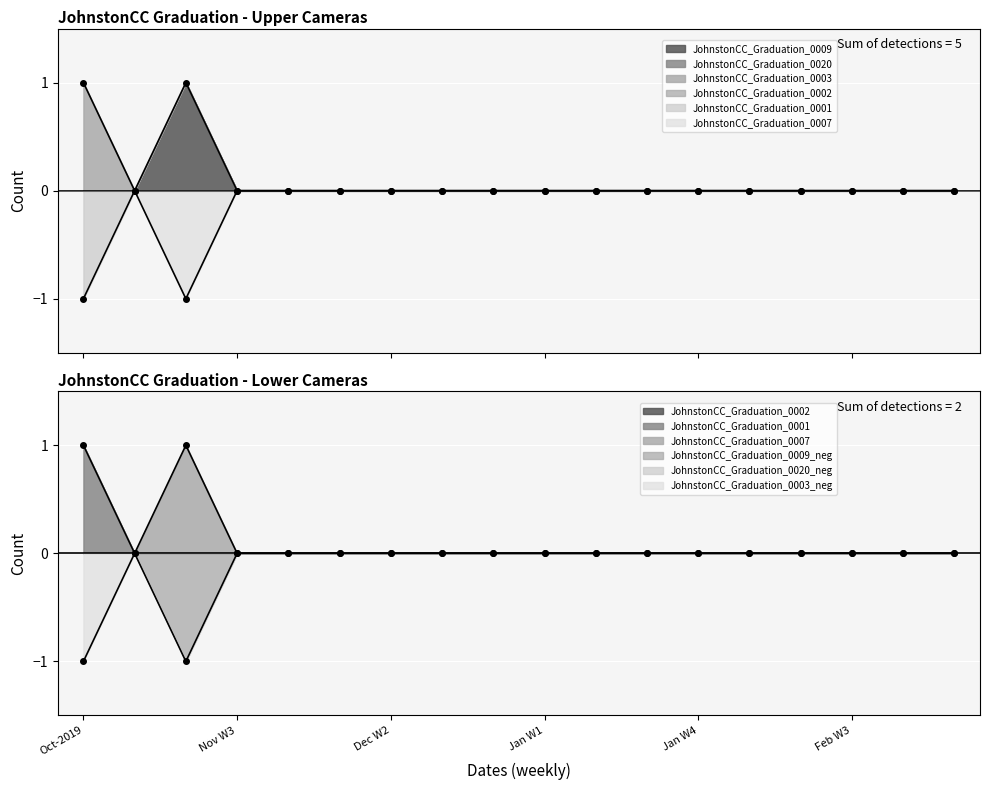

How many positive values does the JohnstonCC_Graduation_0009 series have?

1